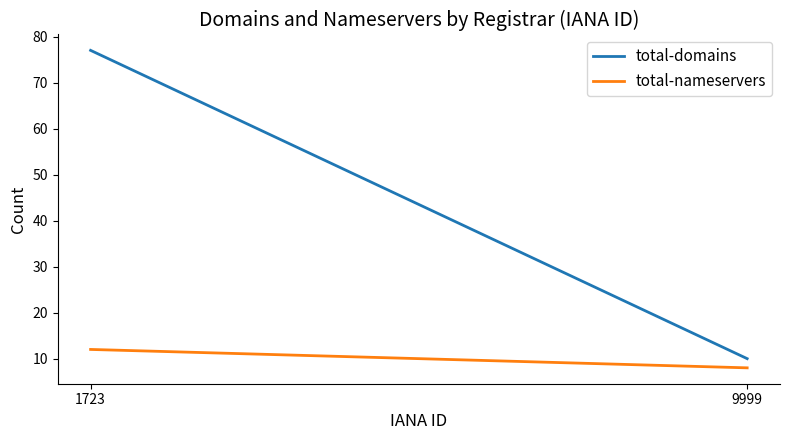

Read the total-nameservers value at 9999.

8